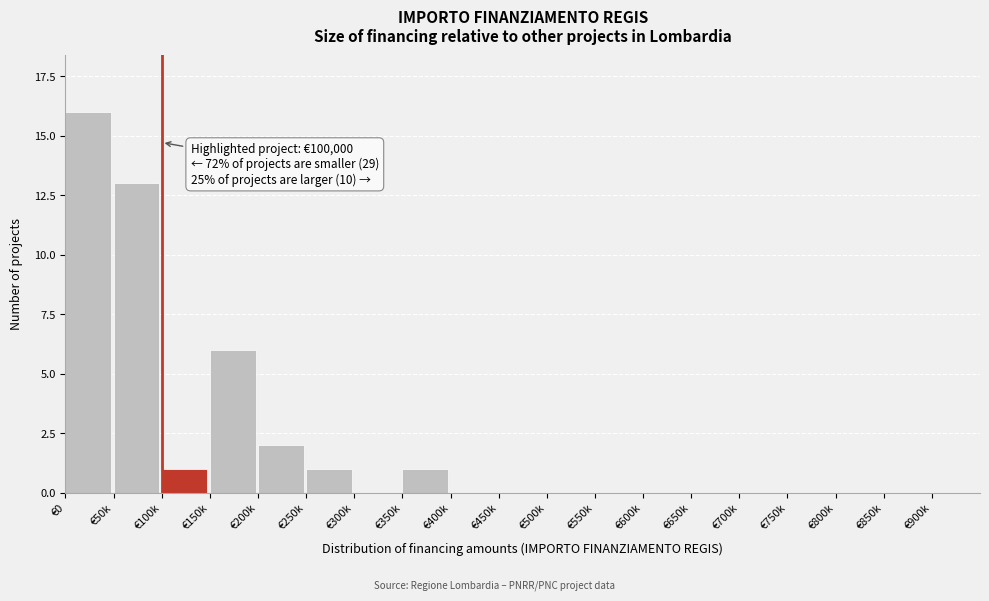

Reading left to right, what are all the values shown in this chart?

€0=16	€50k=13	€100k=1	€150k=6	€200k=2	€250k=1	€300k=0	€350k=1	€400k=0	€450k=0	€500k=0	€550k=0	€600k=0	€650k=0	€700k=0	€750k=0	€800k=0	€850k=0	€900k=0